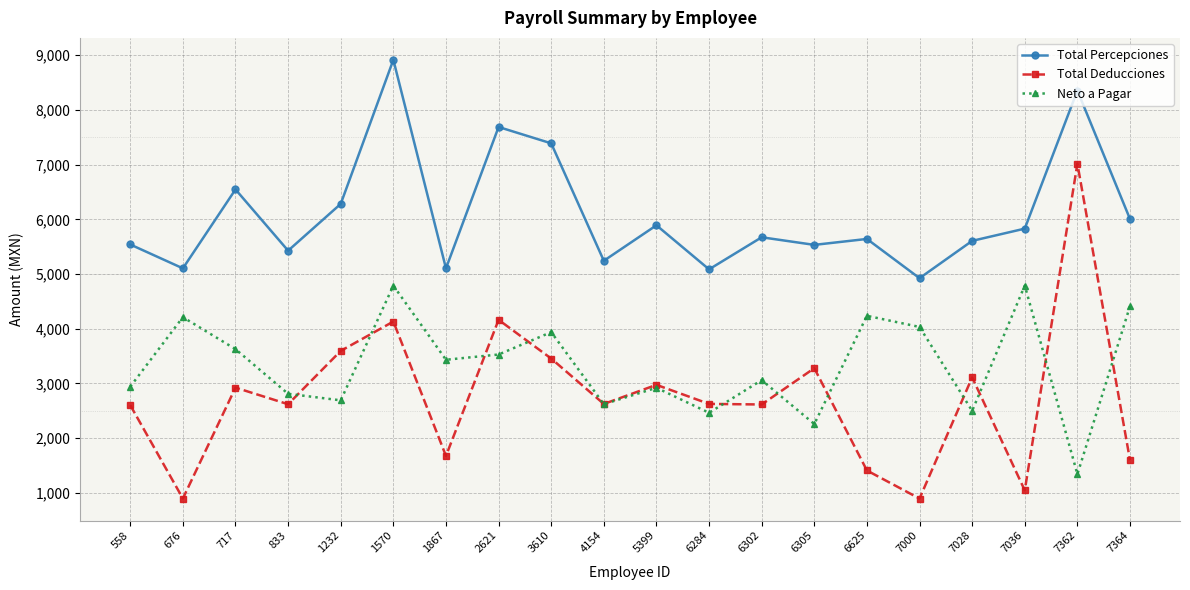

What is the value of the Neto a Pagar point at the 5th from the left?

2688.7